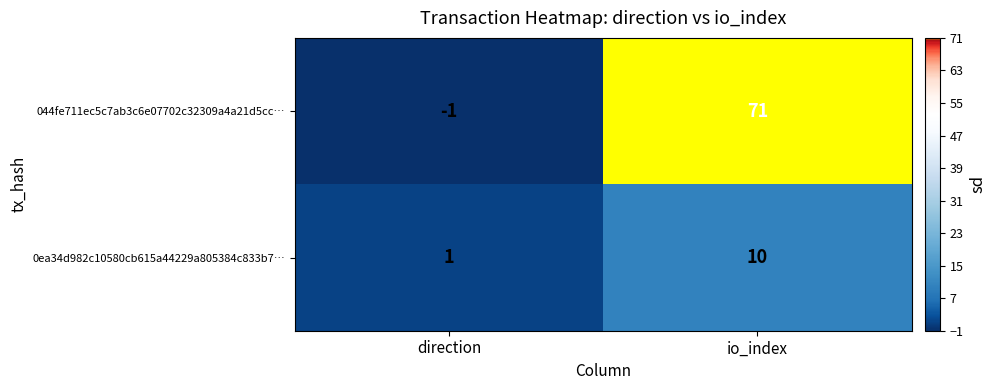

How many values in the 0ea34d982c10580cb615a44229a805384c833b7… series are below 10?

1